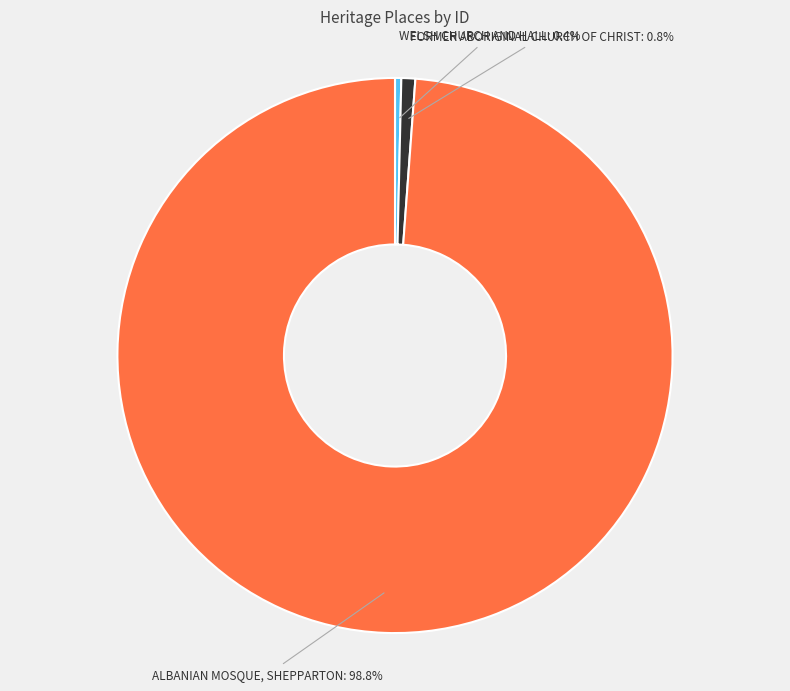

To the nearest percent, what is the difference between the largest and smallest slice percentages?

98%